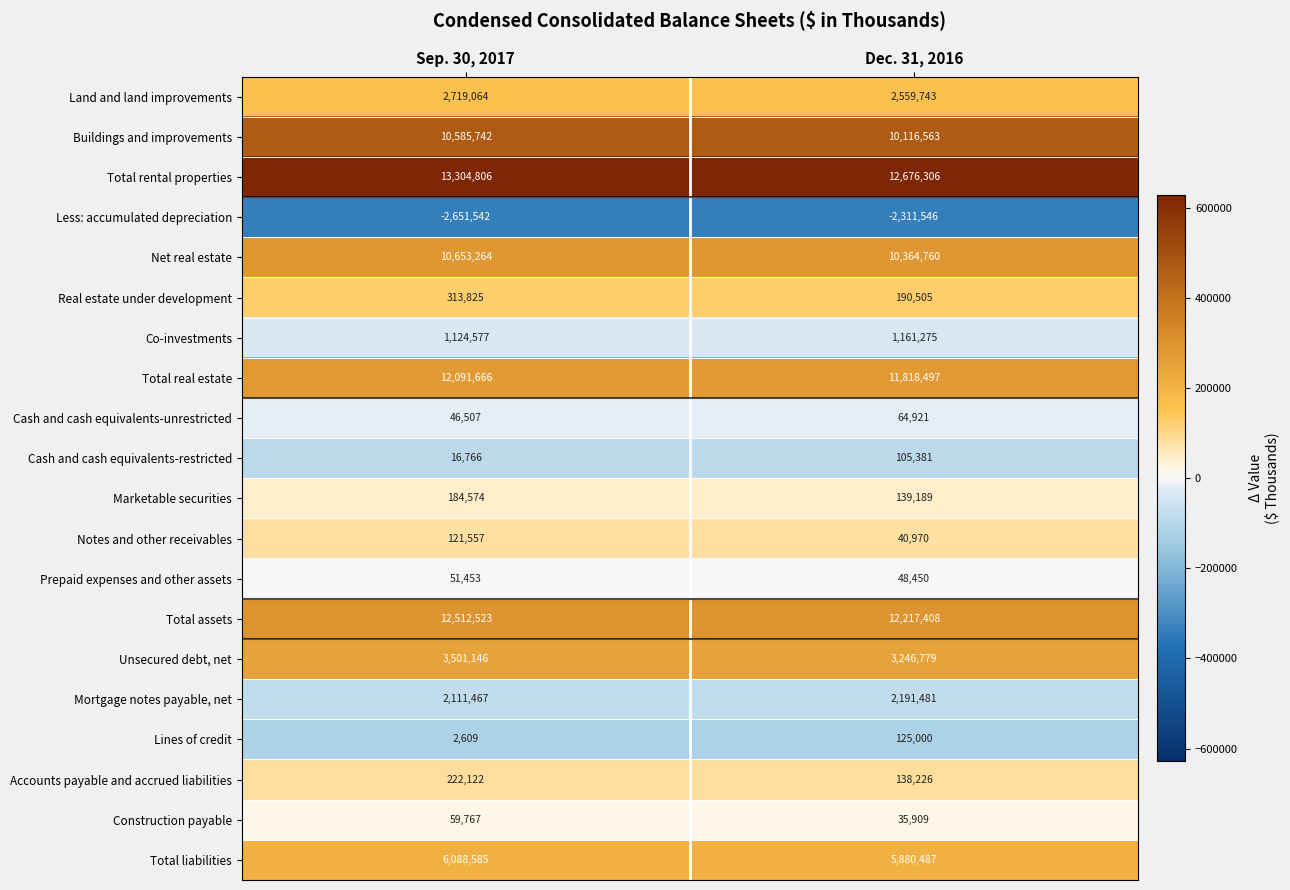

How many series are shown in this chart?

20